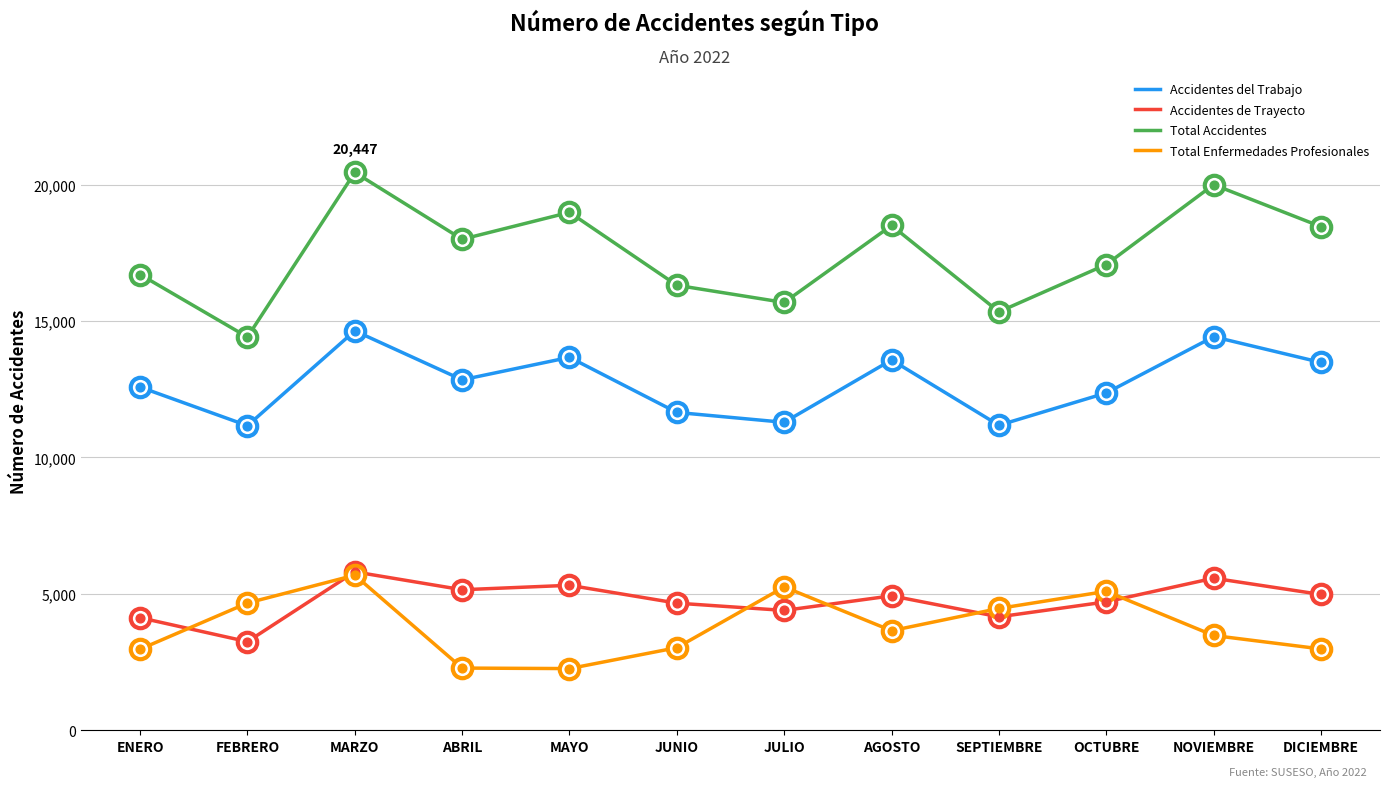

What is the average value of the Accidentes de Trayecto series?

4754